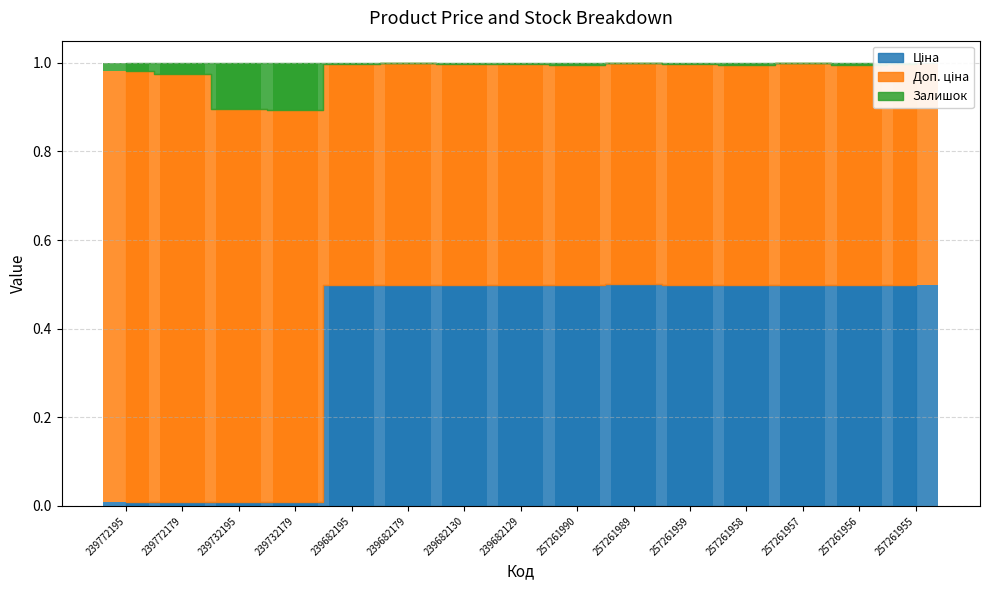

The value of Ціна at 239732195 is 0.0. True or false?

False